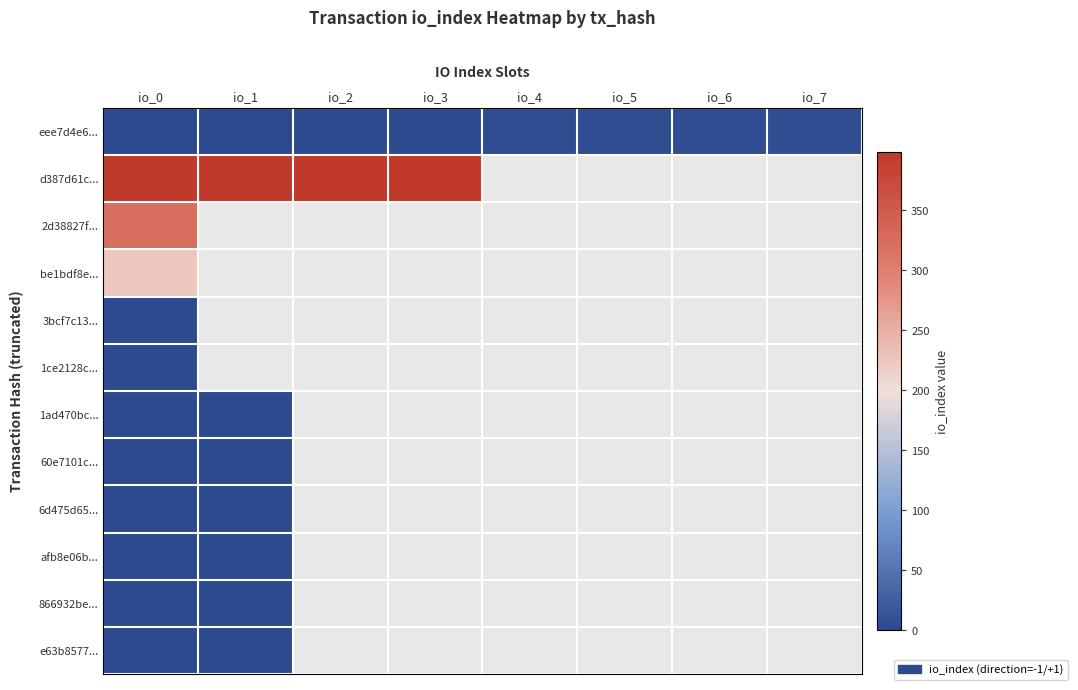

The e63b8577... series shows 0.3 at io_0. True or false?

False